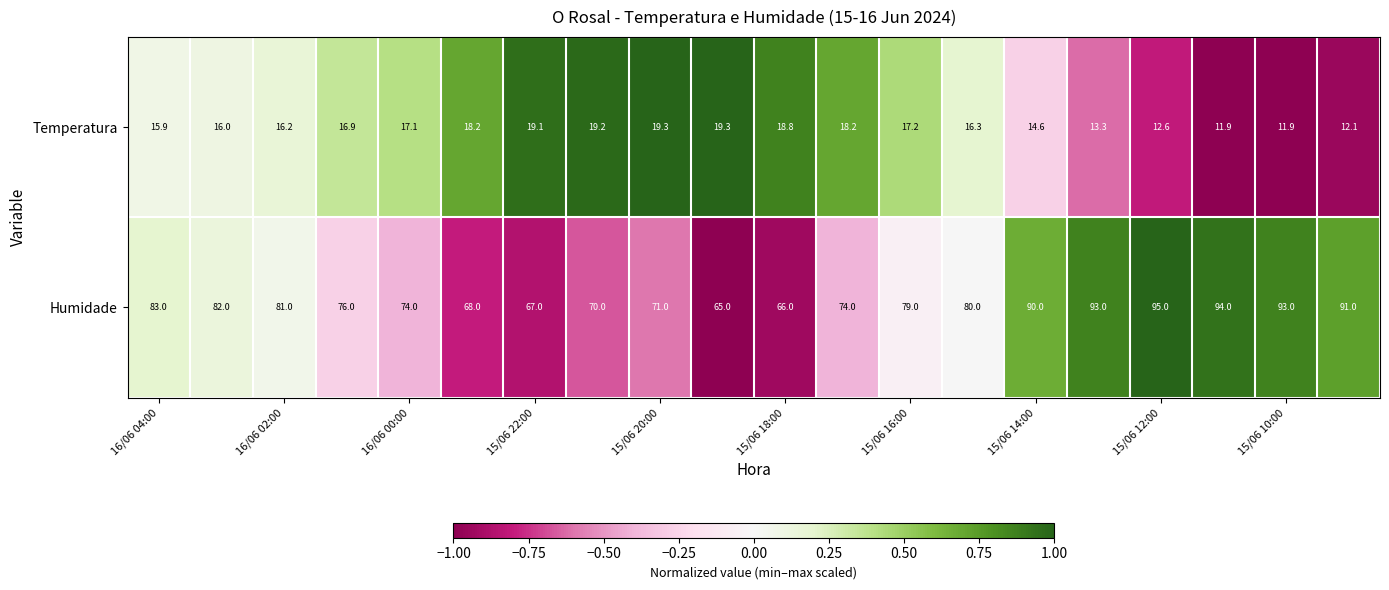

List the series in order of their peak value, highest first.

Humidade, Temperatura